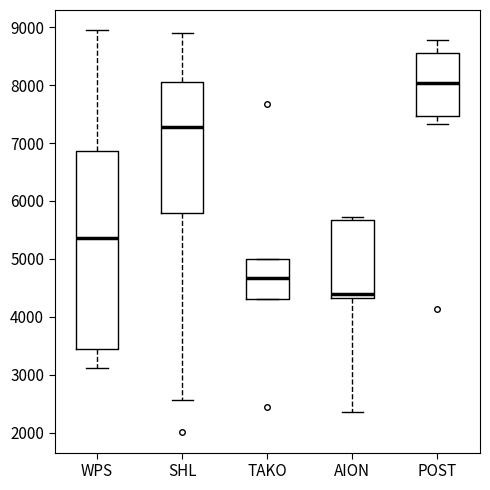

Where does the upper whisker of the box for POST end on the y-axis? The values are not printed on the chart, so give them approximately, as read against the axis.

8800